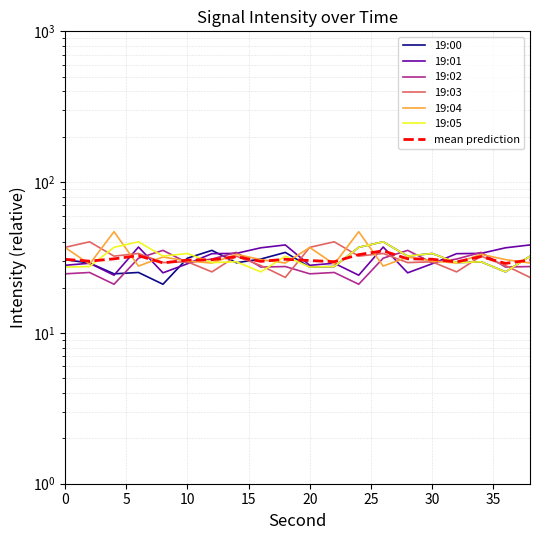

At which label does 19:01 reach its peak?

18